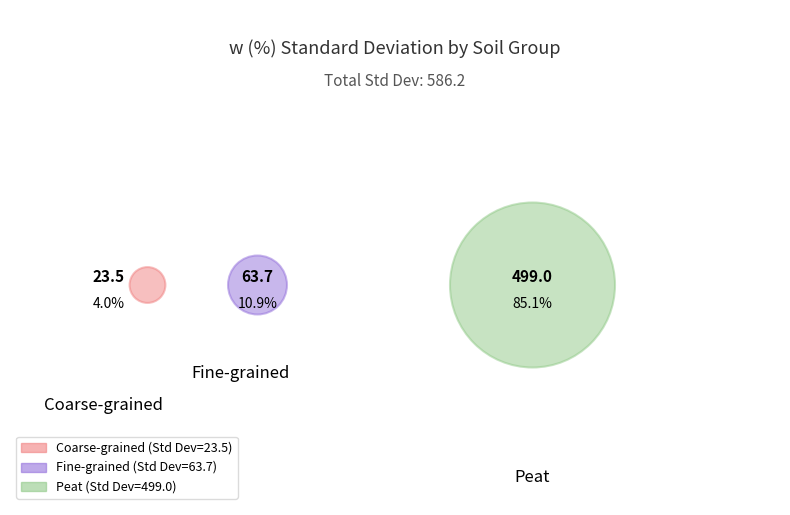

True or false: Peat accounts for 75% of the total.

False